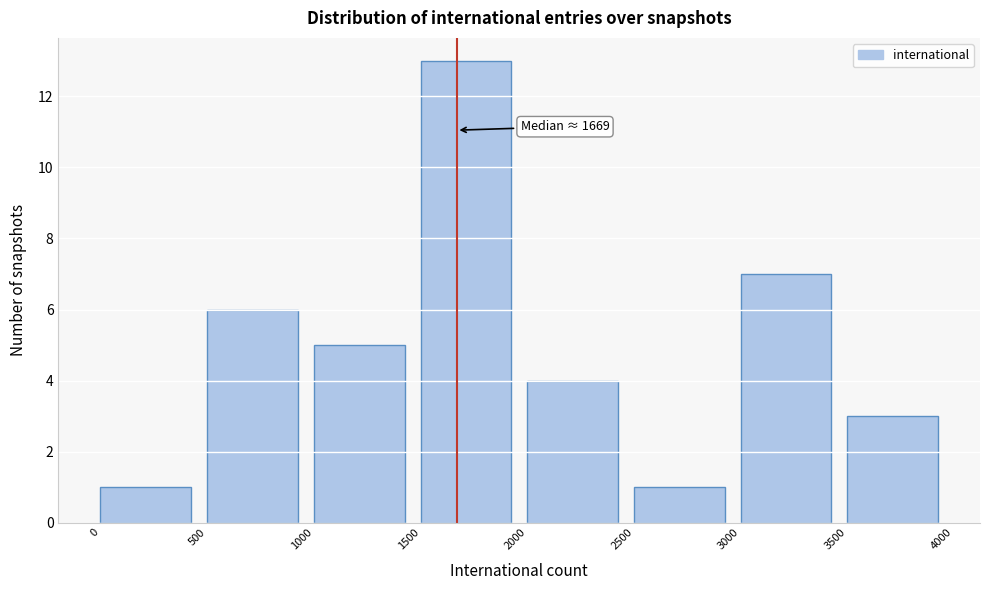

Over which range of the x-axis is the bar tallest?

1500 to 2000